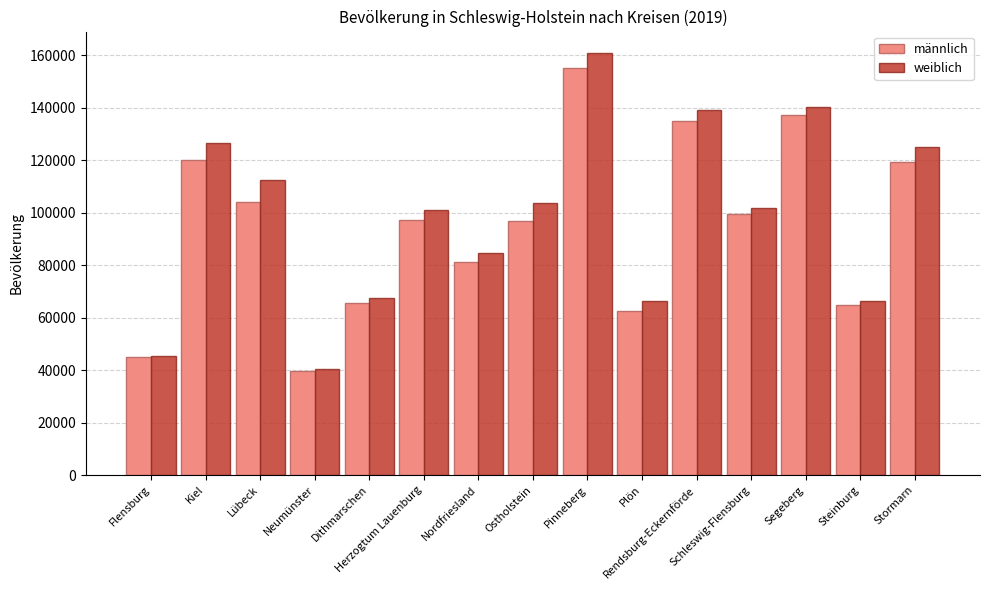

At which label does männlich reach its minimum?

Neumünster